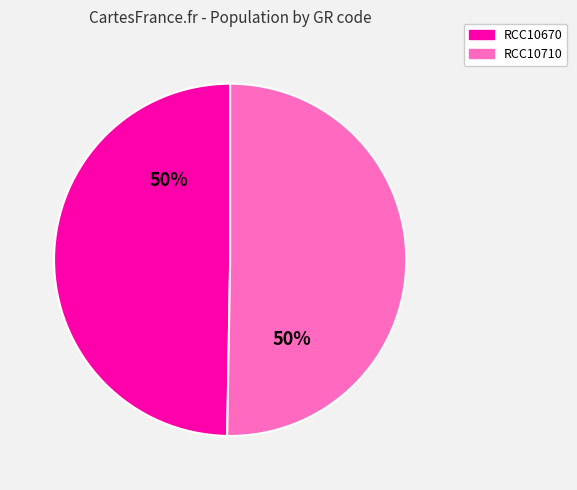

What percentage is the RCC10670 slice, to the nearest percent?

50%